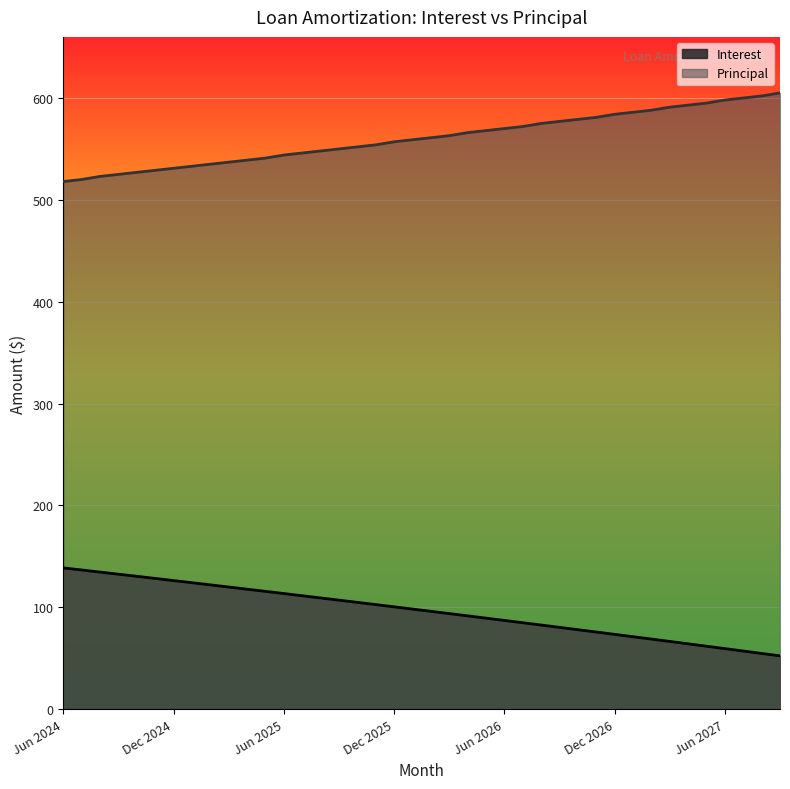

Count the number of data series in this chart.

2